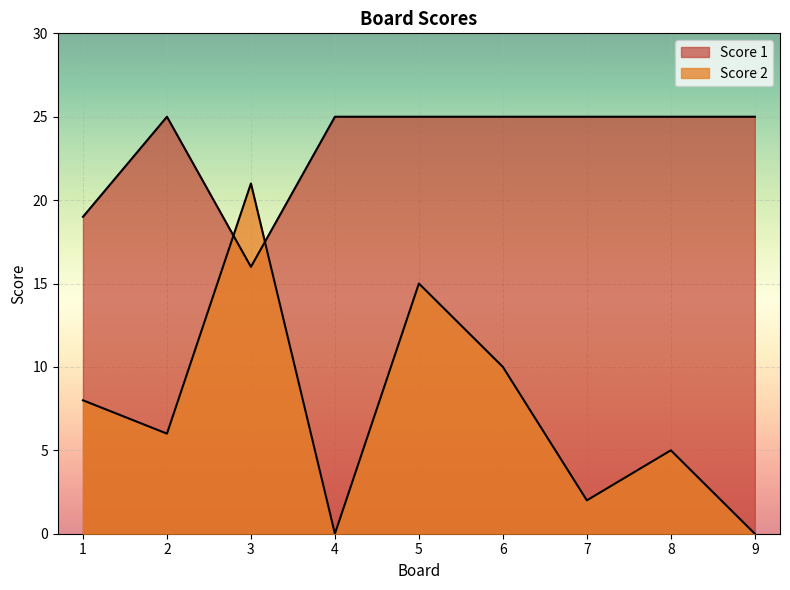

How many values in Score 2 are above zero?

7